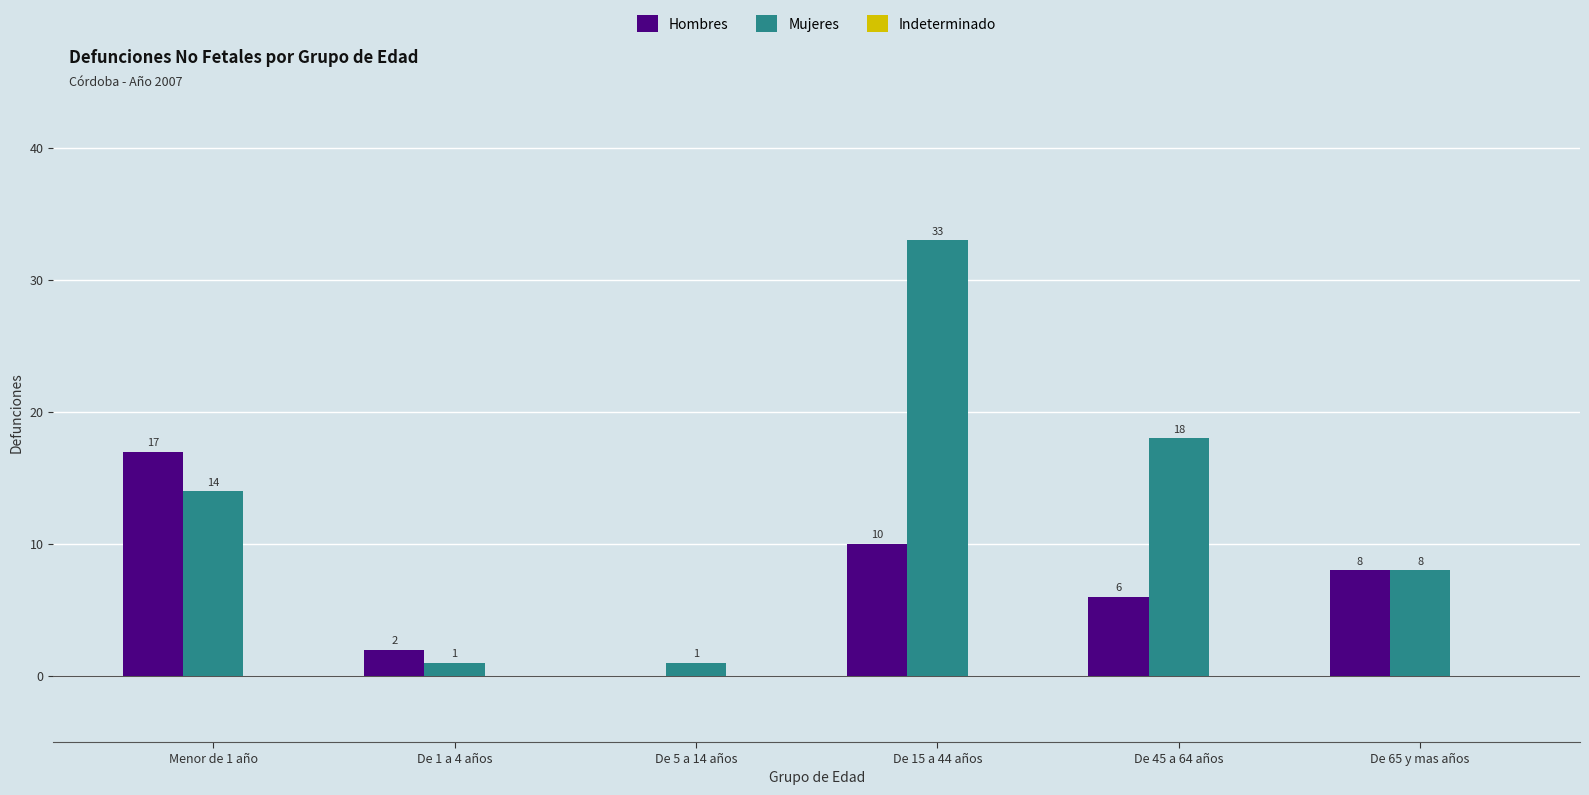

The Hombres series shows 10 at De 15 a 44 años. True or false?

True